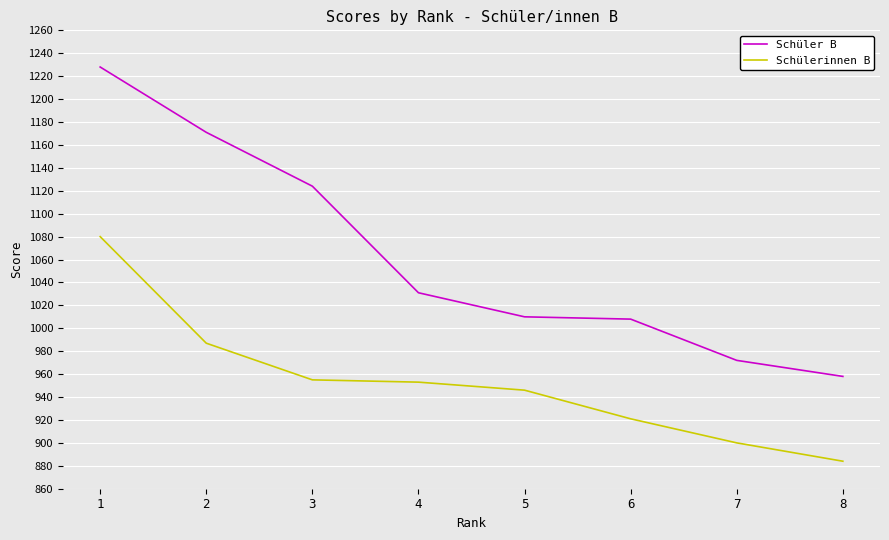

Which series has the largest total across all categories?

Schüler B